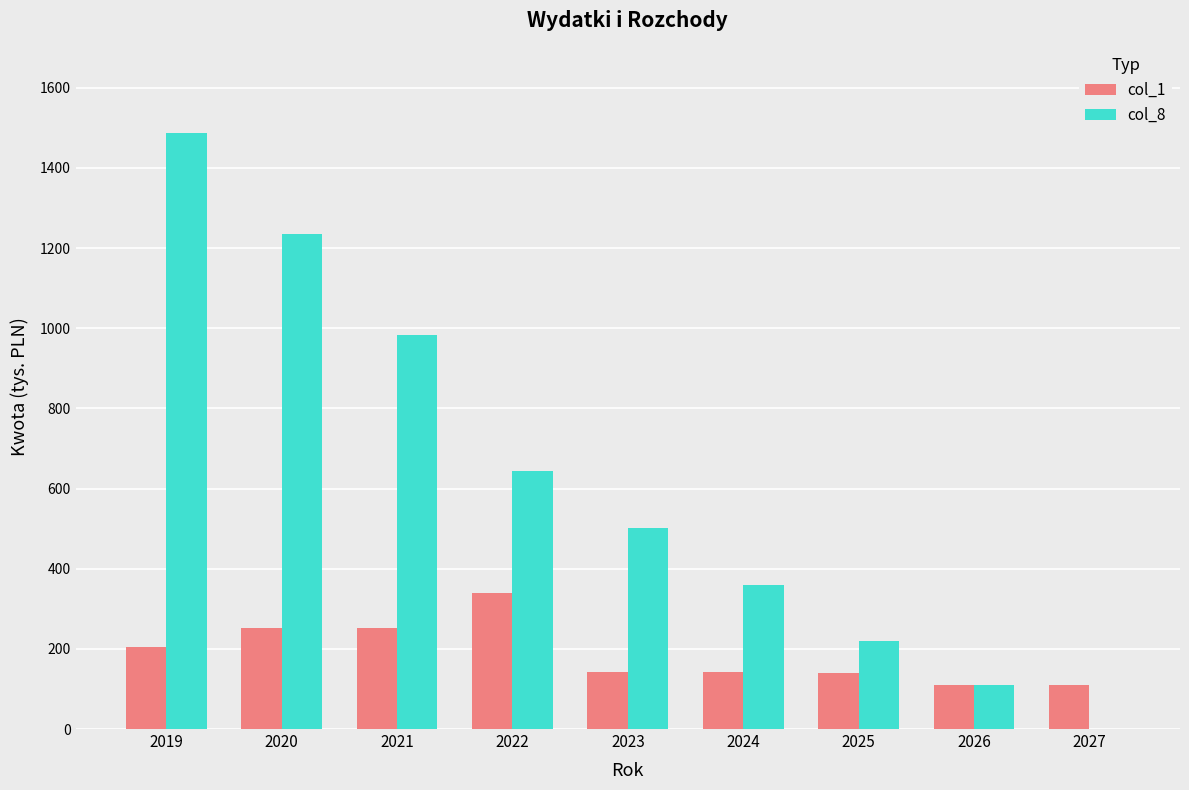

How many positive values does the col_8 series have?

8